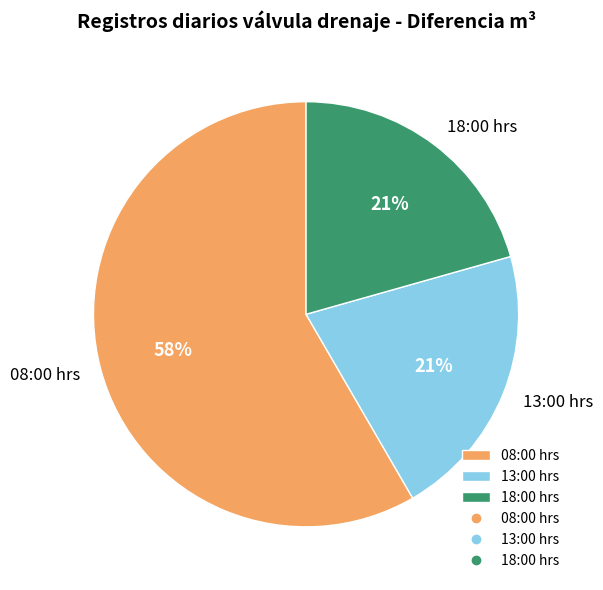

Do 13:00 hrs and 18:00 hrs together represent more than half of the pie?

No